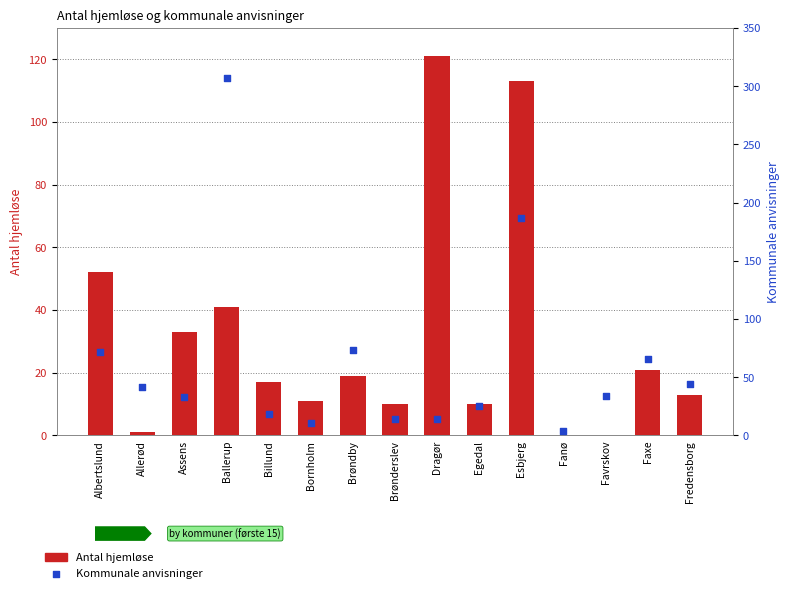

At which category is the sum across all series the highest?

Ballerup